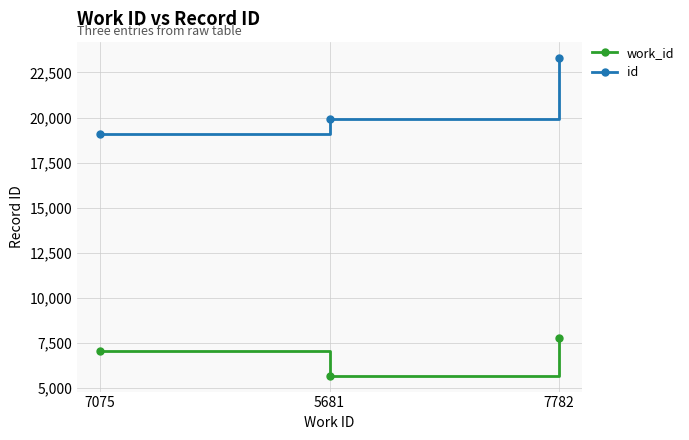

Which category has the highest value in the work_id series?

7782